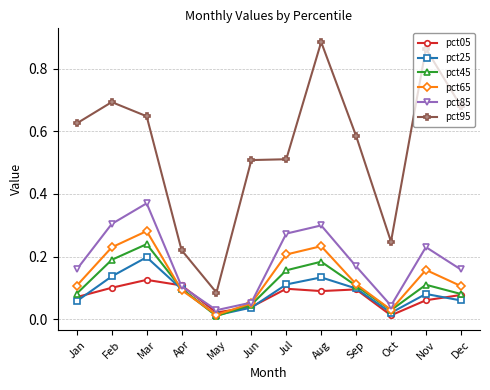

At how many categories does at least one series exceed 0?

12